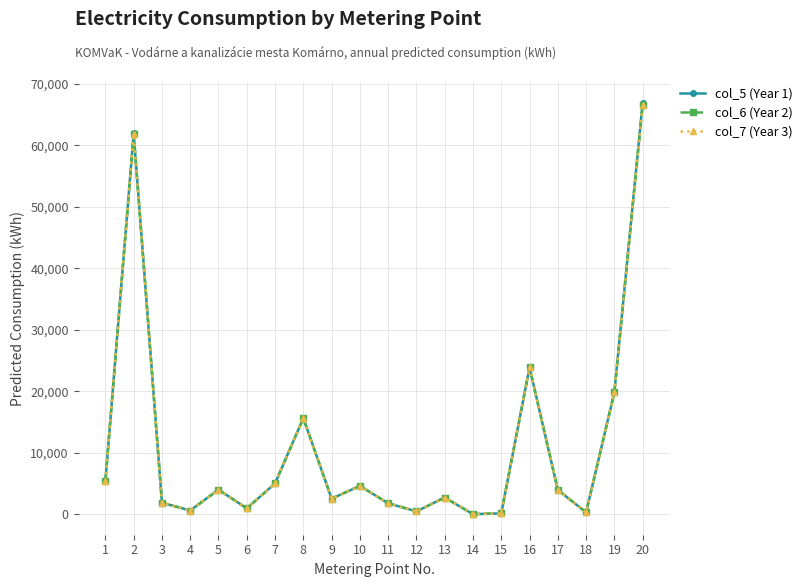

The col_5 (Year 1) series shows 941 at 6. True or false?

True